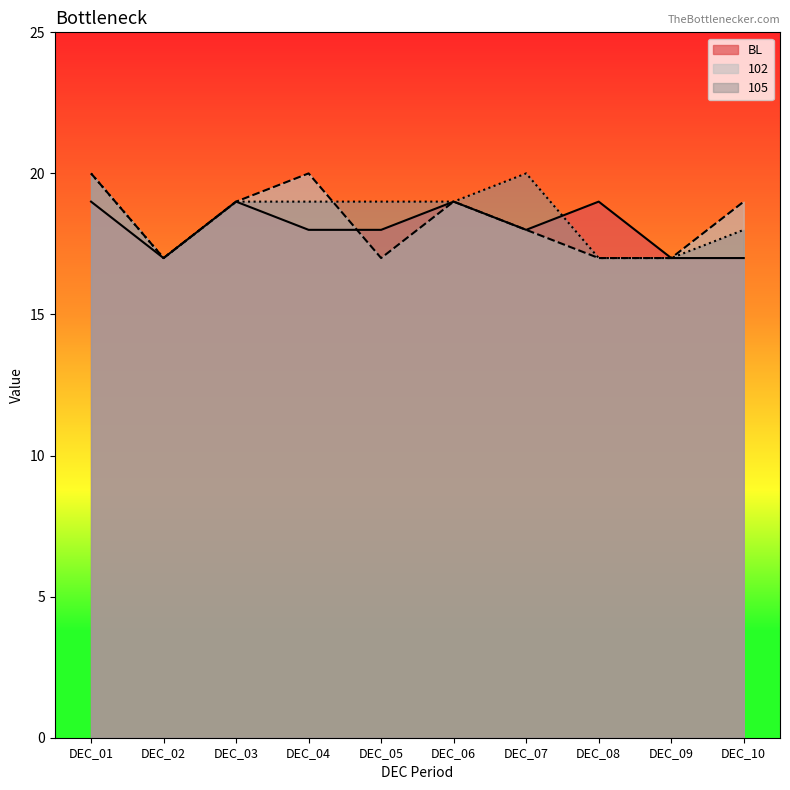

True or false: BL has a value of 11 at DEC_09.

False